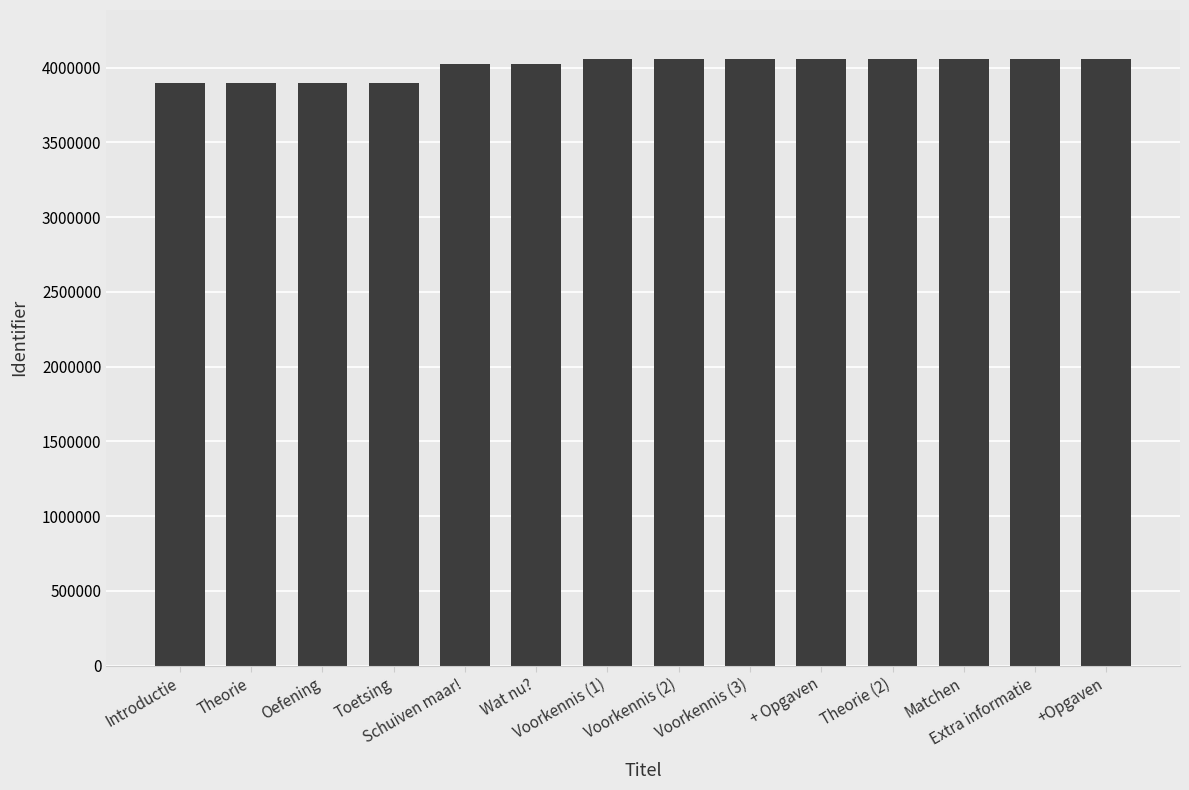

What is the sum of all values?

56093555